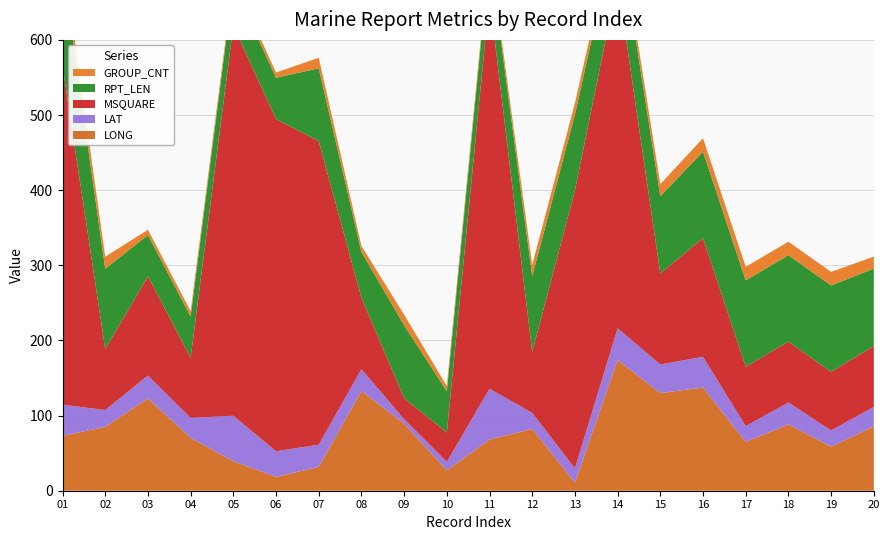

Reading left to right, list all the values displayed in this chart.

LONG: 01=73.0	02=85.0	03=122.9	04=70.4	05=39.3	06=18.4	07=31.7	08=132.8	09=89.3	10=27.0	11=68.1	12=82.3	13=10.8	14=174.0	15=129.9	16=137.4	17=64.9	18=88.2	19=58.6	20=85.6
LAT: 01=41.5	02=22.4	03=30.4	04=26.5	05=60.5	06=34.2	07=29.5	08=29.0	09=5.9	10=11.4	11=67.6	12=21.3	13=18.9	14=42.2	15=38.1	16=40.8	17=21.1	18=29.2	19=21.6	20=26.0
MSQUARE: 01=451.0	02=81.0	03=132.0	04=80.0	05=519.0	06=442.0	07=404.0	08=95.0	09=28.0	10=39.0	11=522.0	12=81.0	13=370.0	14=462.0	15=121.0	16=158.0	17=79.0	18=81.0	19=78.0	20=81.0
RPT_LEN: 01=131.0	02=107.0	03=55.0	04=55.0	05=55.0	06=55.0	07=97.0	08=61.0	09=97.0	10=55.0	11=55.0	12=101.0	13=101.0	14=77.0	15=103.0	16=115.0	17=115.0	18=115.0	19=115.0	20=103.0
GROUP_CNT: 01=20.0	02=16.0	03=7.0	04=7.0	05=7.0	06=7.0	07=14.0	08=8.0	09=14.0	10=7.0	11=7.0	12=15.0	13=15.0	14=11.0	15=16.0	16=18.0	17=18.0	18=18.0	19=18.0	20=16.0